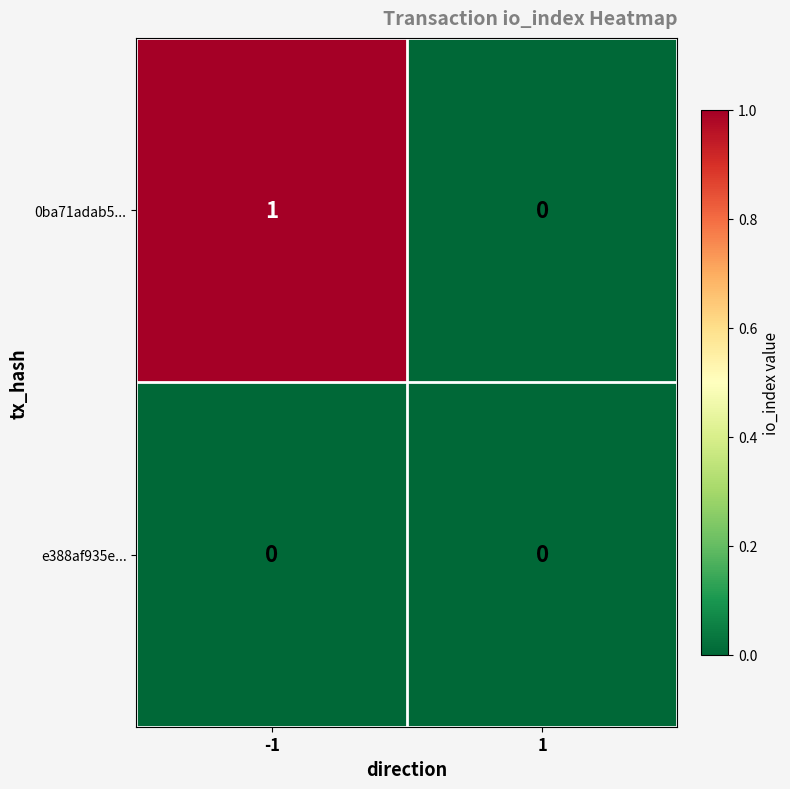

Which series changed the most between -1 and 1?

0ba71adab5...